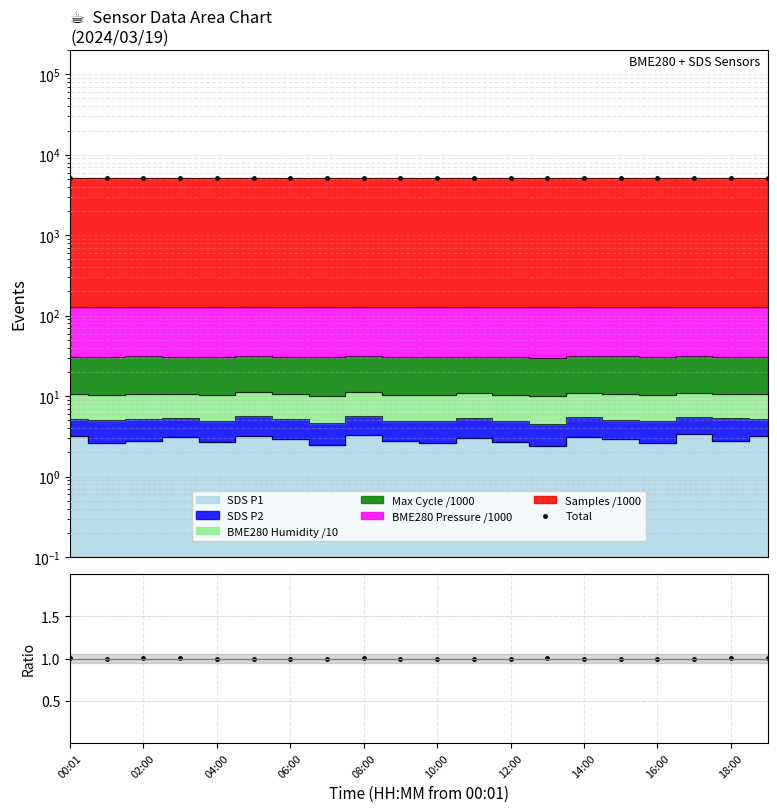

Which series has the widest spread of values?

Total